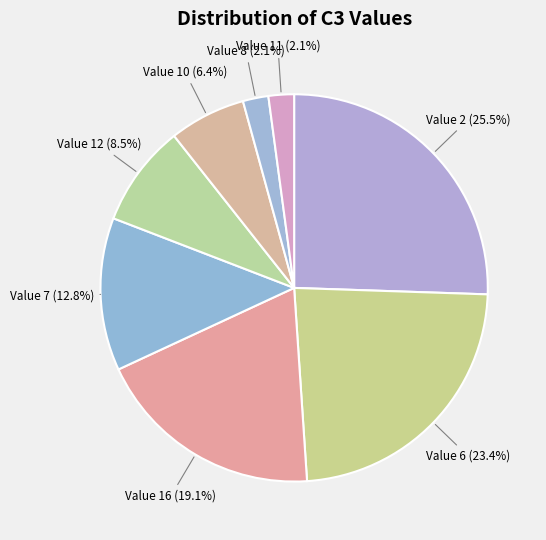

How many slices are in this pie chart?

8